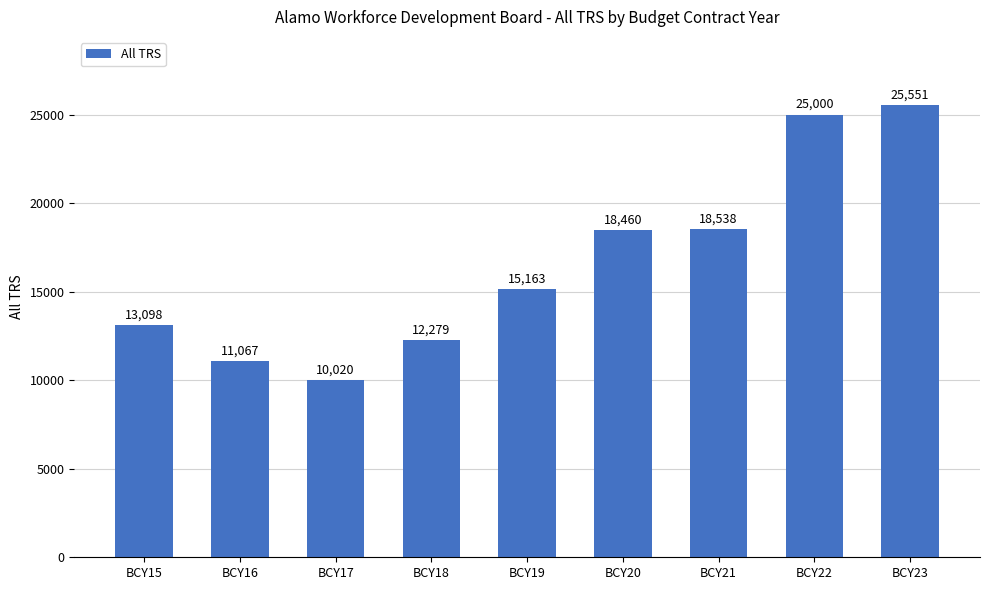

Which label corresponds to the smallest value in the chart?

BCY17